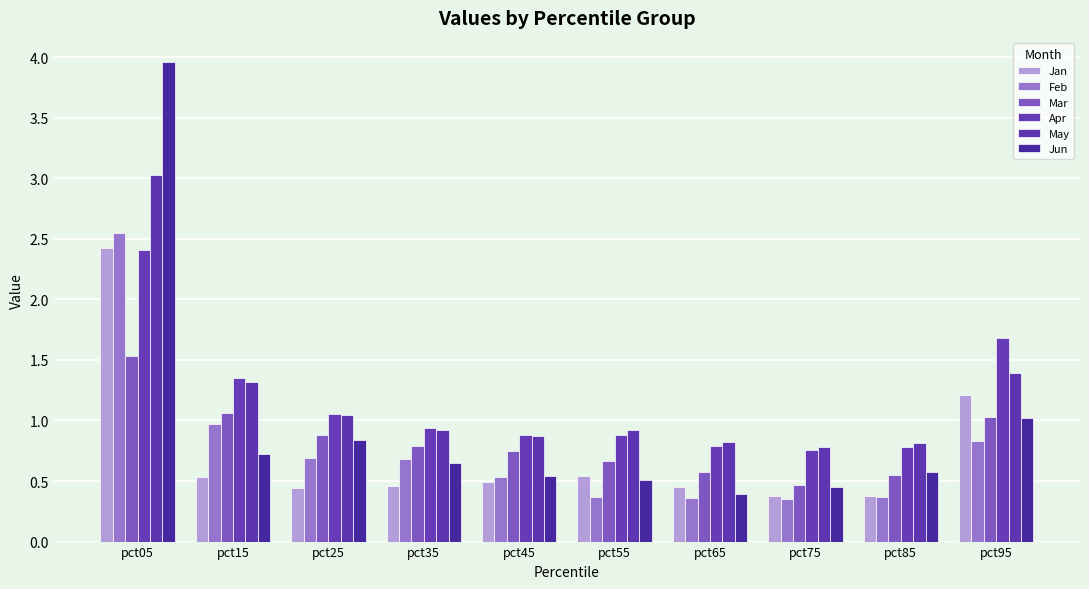

How many categories are shown in the chart?

10